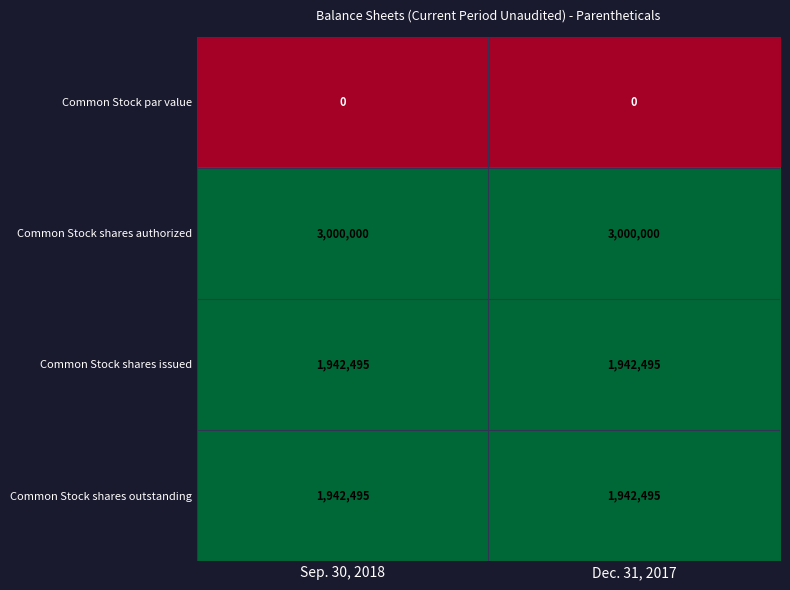

Which series has the largest total across all categories?

Common Stock shares authorized